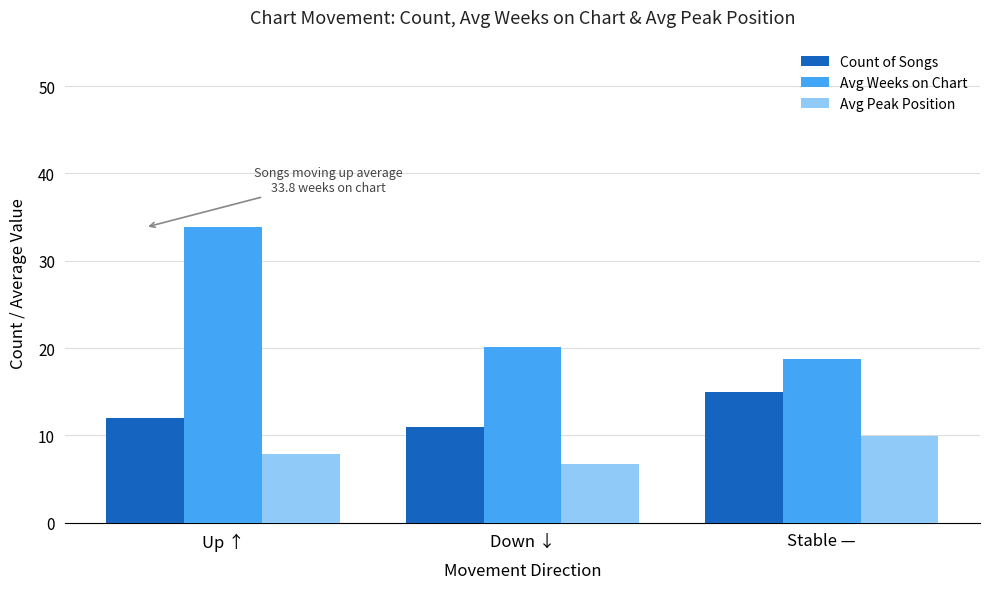

Is it true that Avg Peak Position equals 8.8 at Down ↓?

False